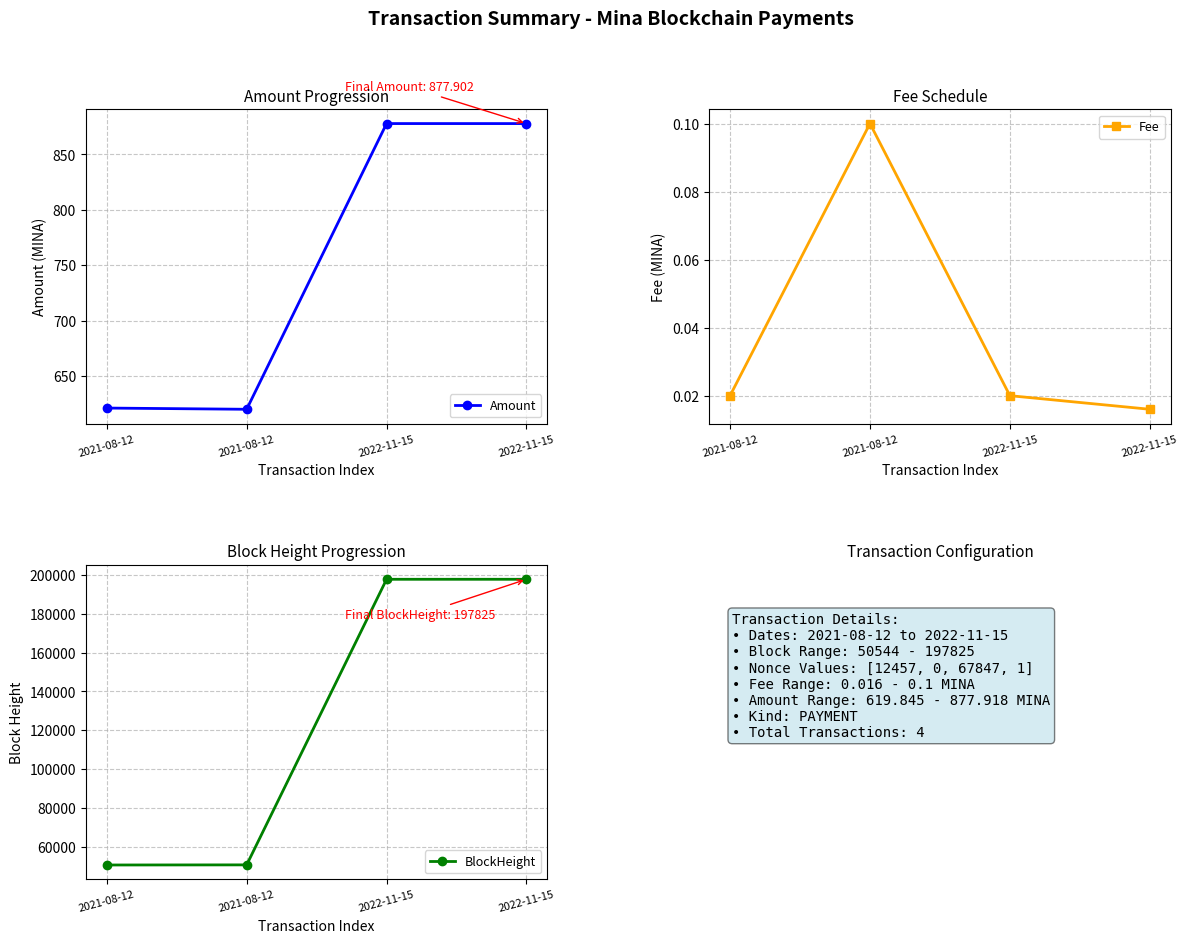

What are all the series names shown in the legend?

Amount, Fee, BlockHeight